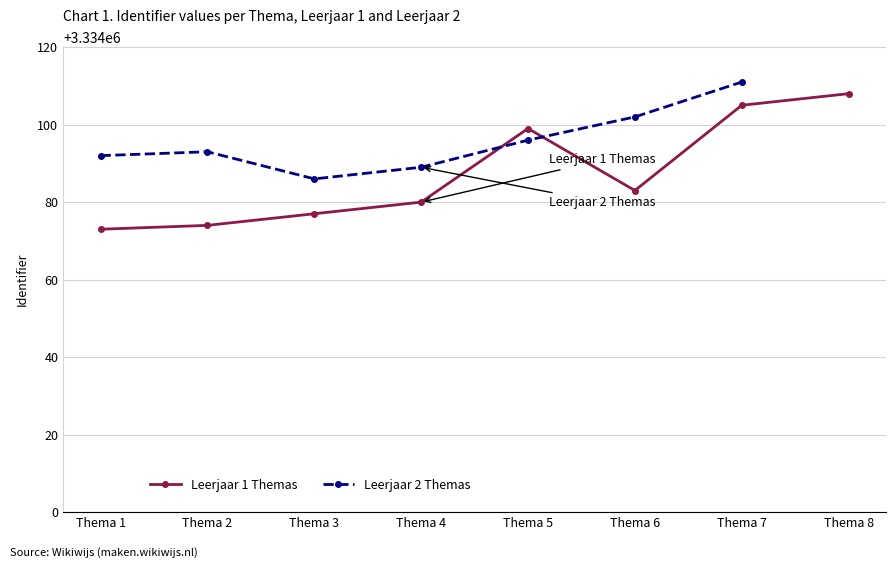

What is the difference between the values at Thema 5 and Thema 8?

9